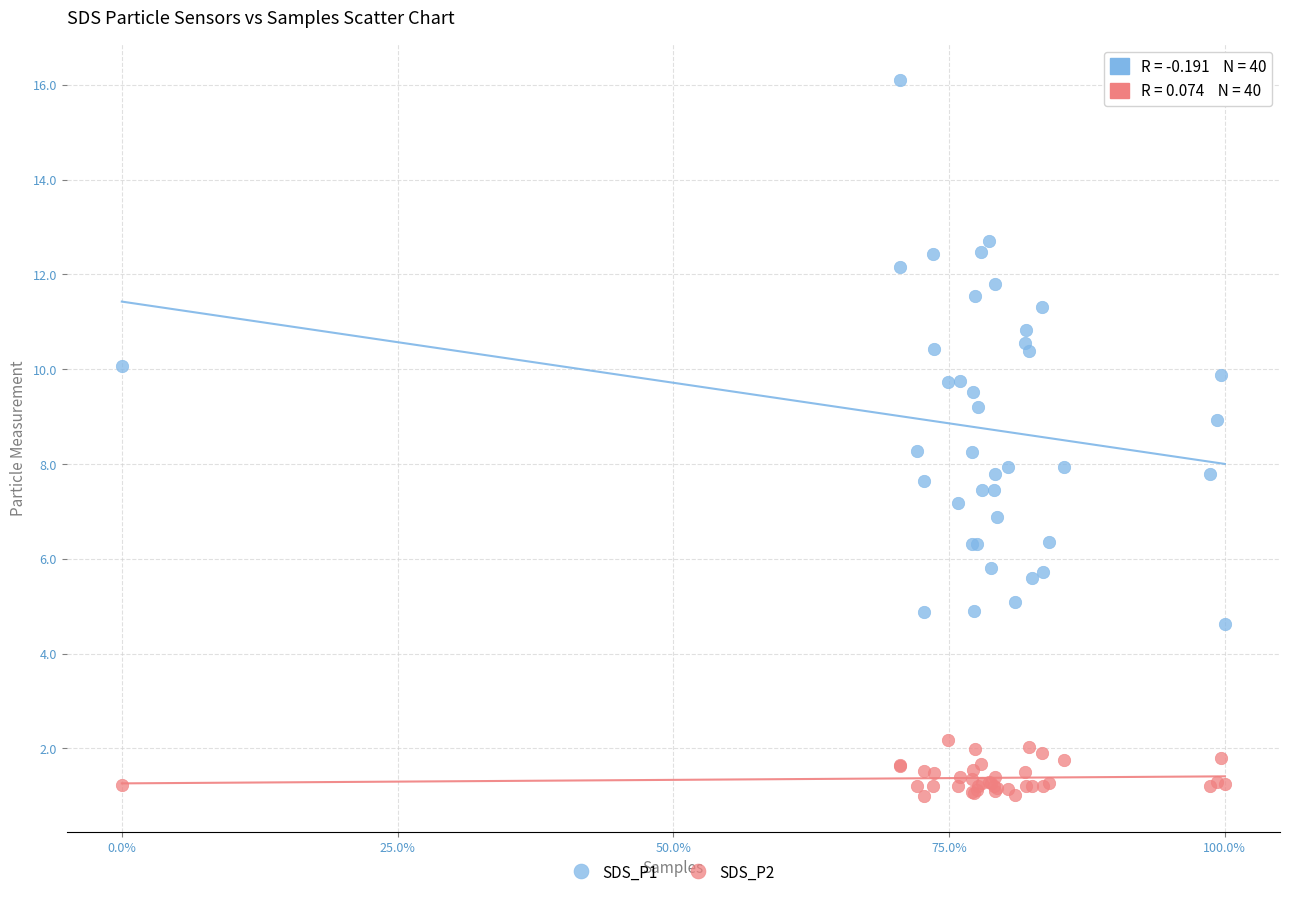

Which series reaches the maximum Y coordinate?

SDS_P1